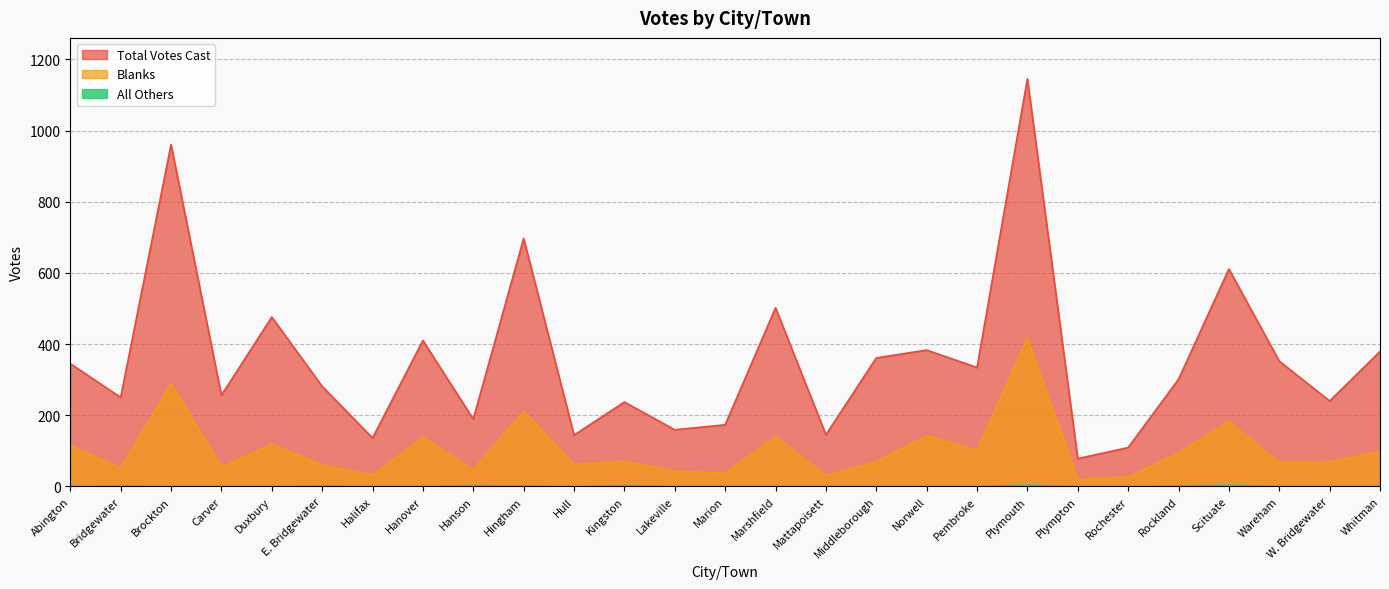

How many interior local valleys does the Total Votes Cast series have?

10